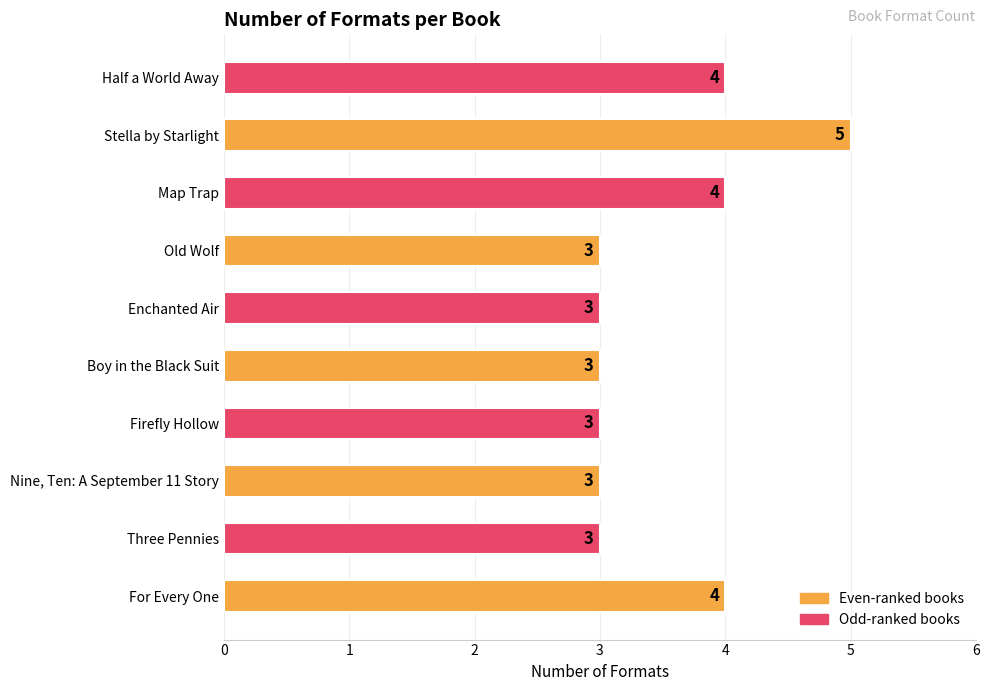

Which has a higher value, Old Wolf or For Every One?

For Every One